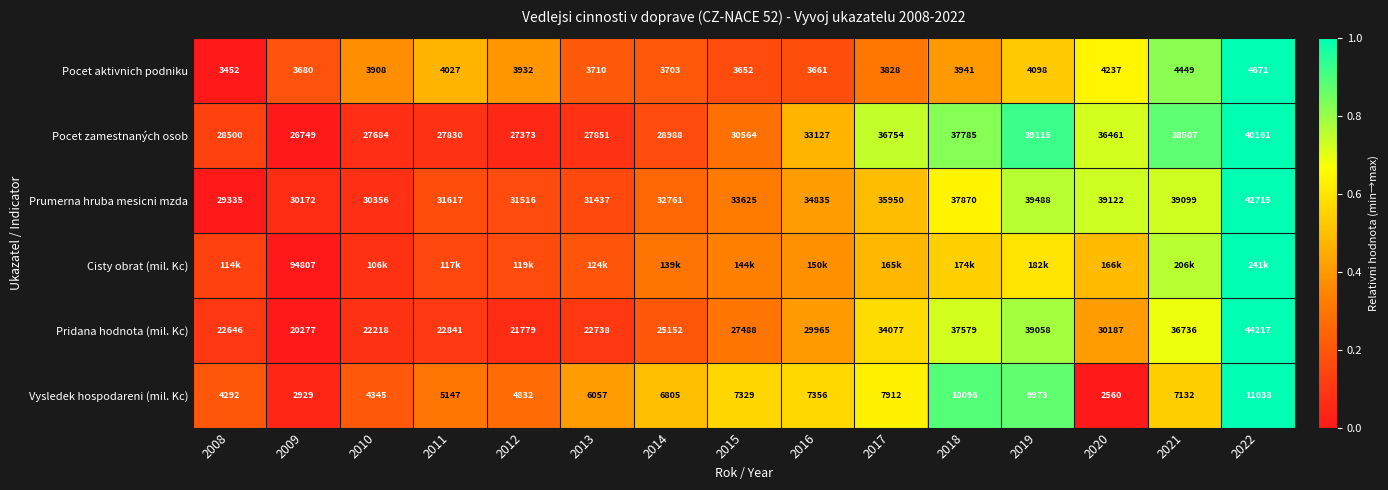

Is the value of Pocet zamestnaných osob at 2019 greater than the value of Pridana hodnota (mil. Kc) at 2012?

Yes